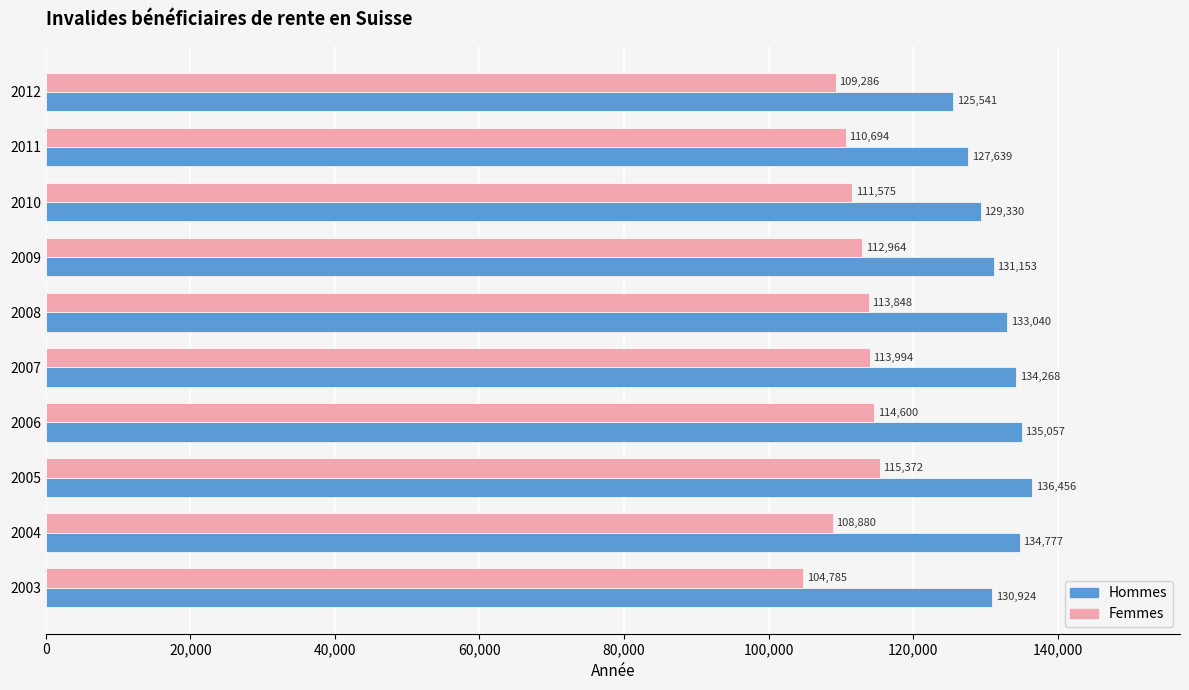

At how many categories does at least one series exceed 119340?

10